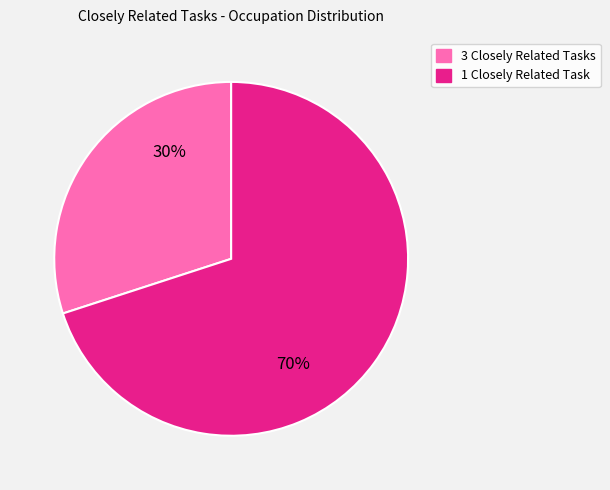

Is there a majority slice in this chart?

Yes